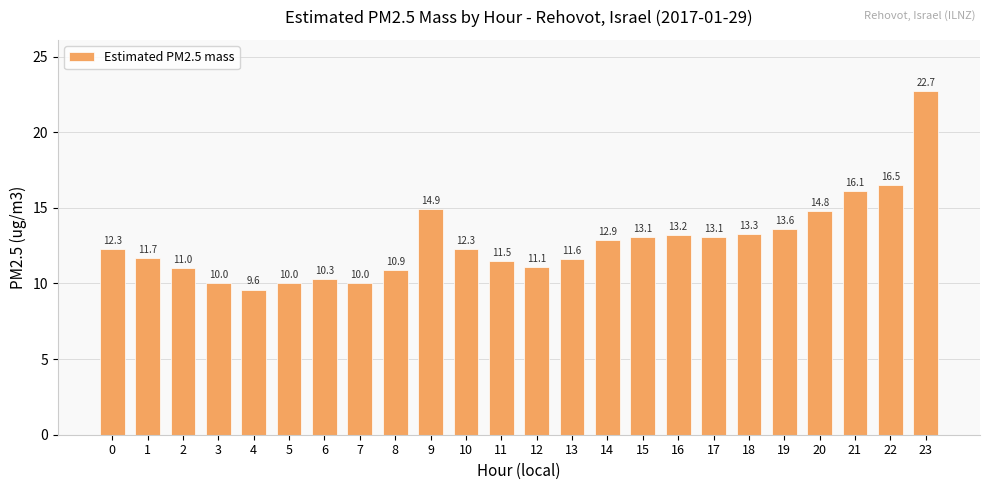

Reading left to right, list all the values displayed in this chart.

0=12.3	1=11.7	2=11.0	3=10.0	4=9.6	5=10.0	6=10.3	7=10.0	8=10.9	9=14.9	10=12.3	11=11.5	12=11.1	13=11.6	14=12.9	15=13.1	16=13.2	17=13.1	18=13.3	19=13.6	20=14.8	21=16.1	22=16.5	23=22.7